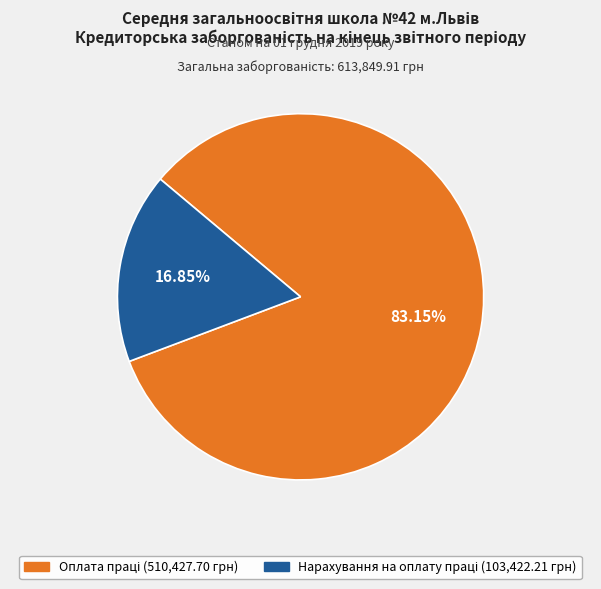

Does any single category account for the majority?

Yes